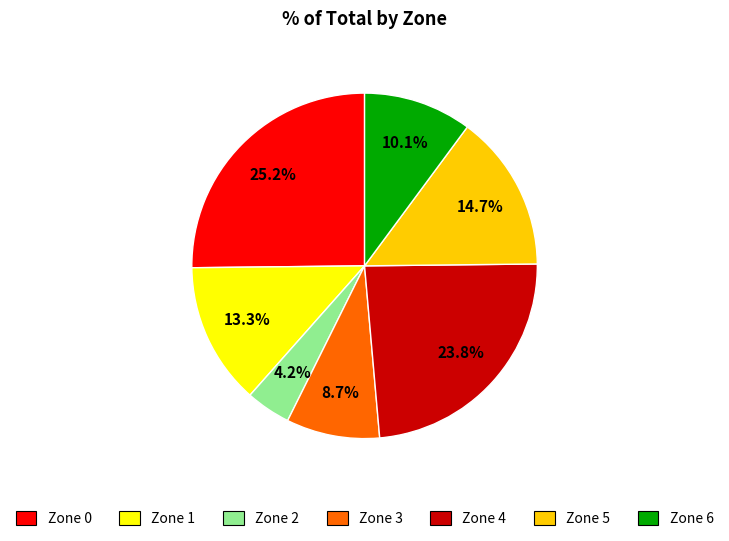

To the nearest percent, what percentage of the pie is Zone 2?

4%